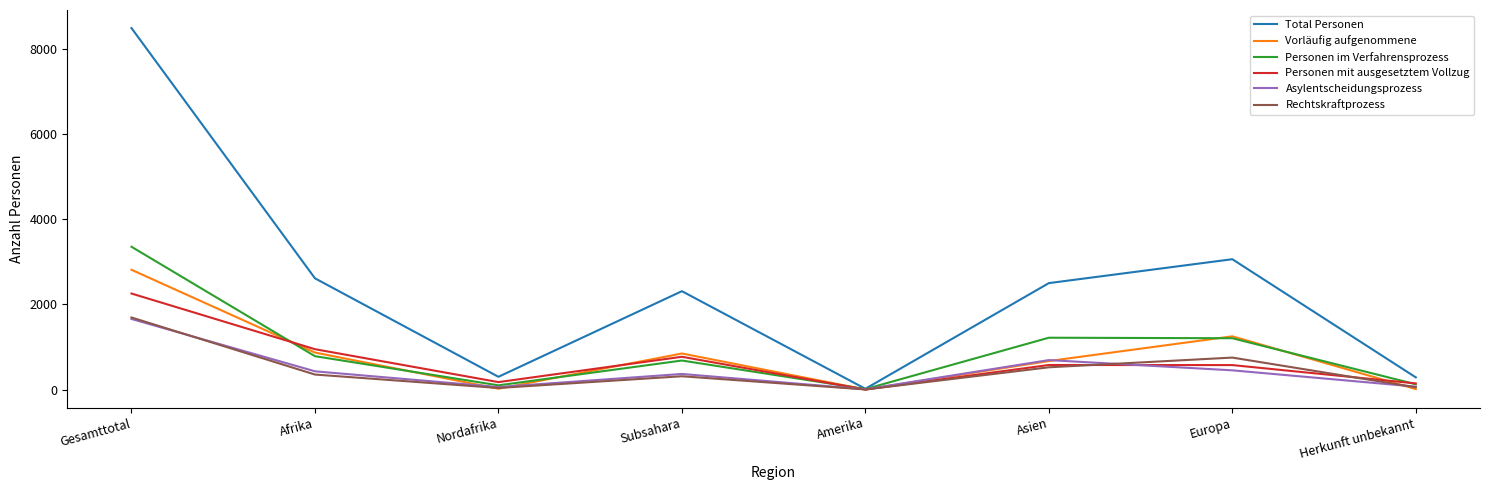

What are all the series names shown in the legend?

Total Personen, Vorläufig aufgenommene, Personen im Verfahrensprozess, Personen mit ausgesetztem Vollzug, Asylentscheidungsprozess, Rechtskraftprozess